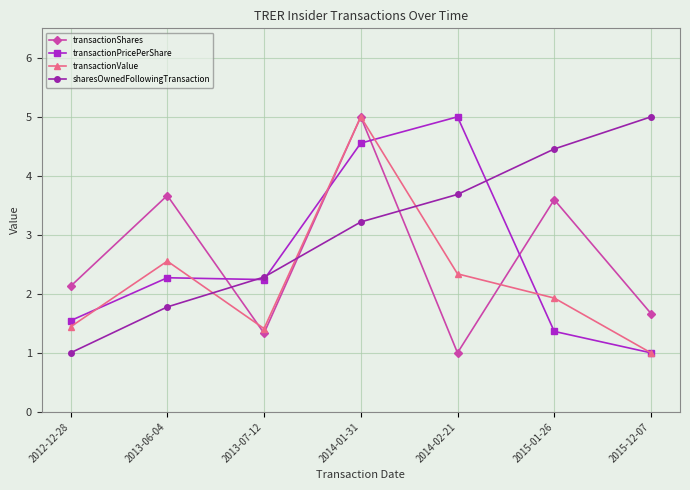

At which label is transactionValue closest to 3?

2013-06-04